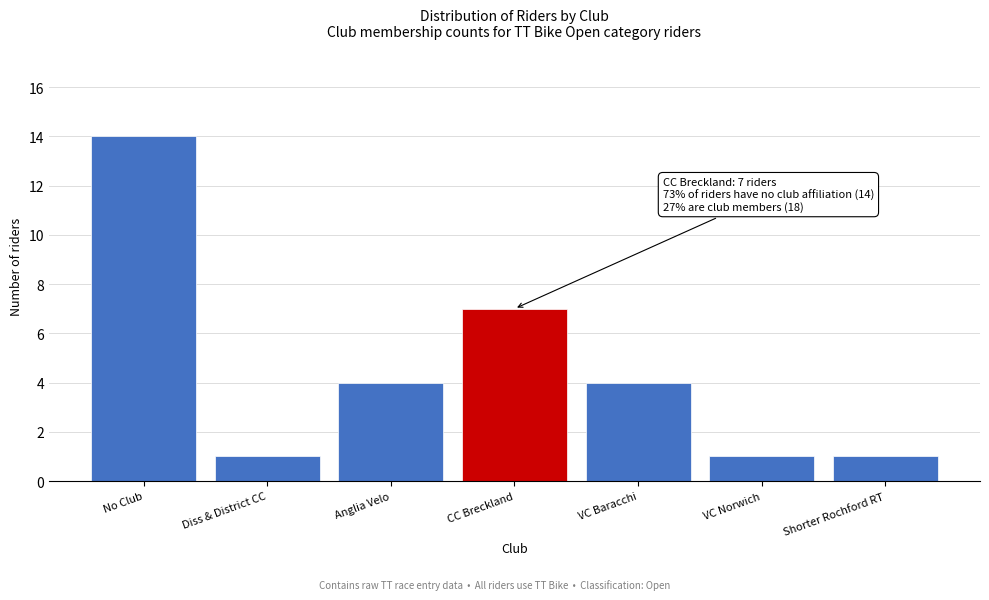

Reading left to right, what are all the values shown in this chart?

14	1	4	7	4	1	1